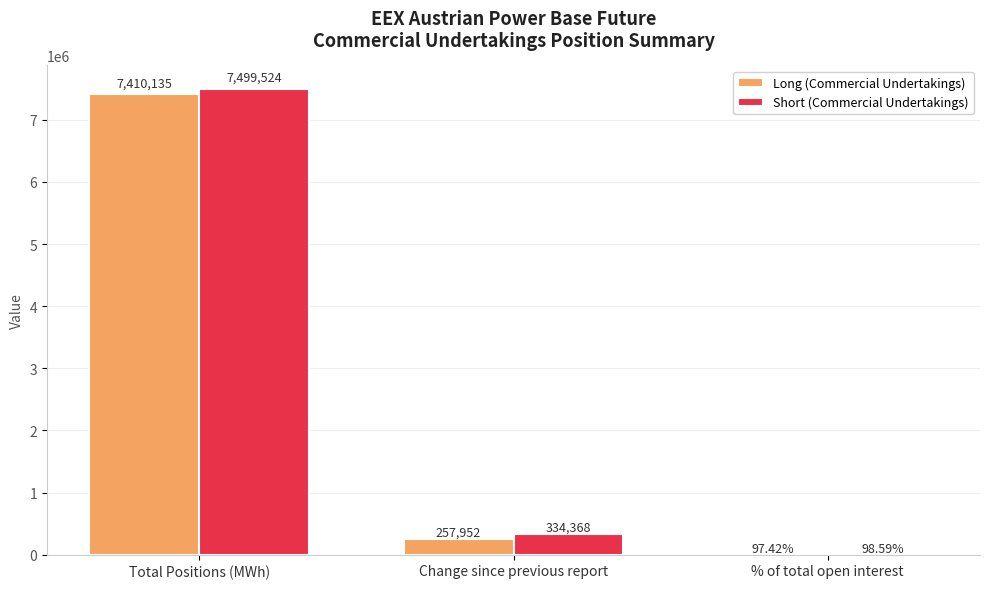

At which label does Long (Commercial Undertakings) first exceed 257952?

Total Positions (MWh)